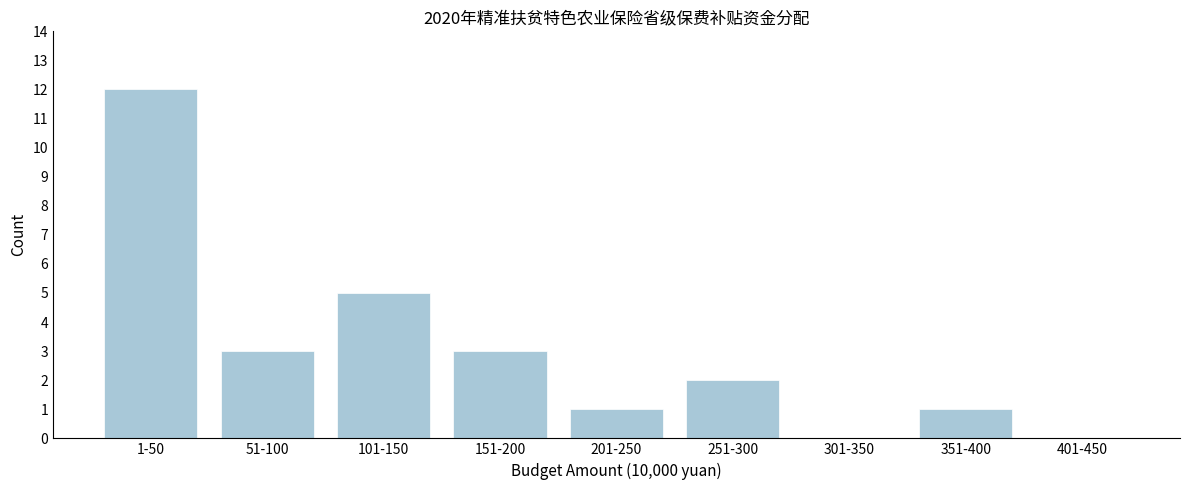

Reading right to left, what are all the values shown in this chart?

401-450=0	351-400=1	301-350=0	251-300=2	201-250=1	151-200=3	101-150=5	51-100=3	1-50=12